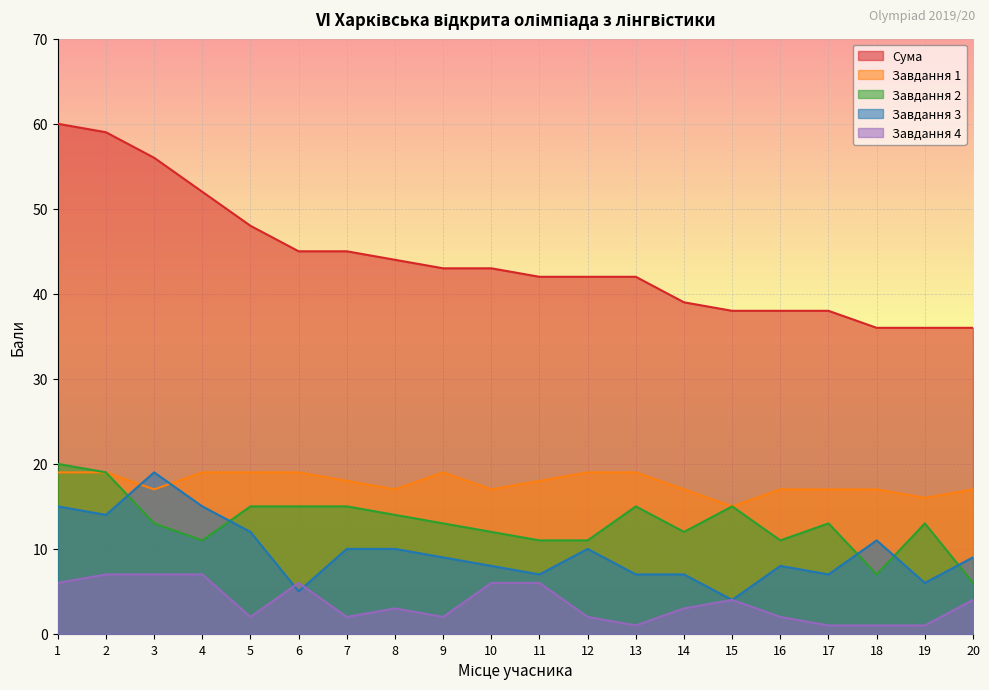

The Завдання 1 series shows 19 at 5. True or false?

True